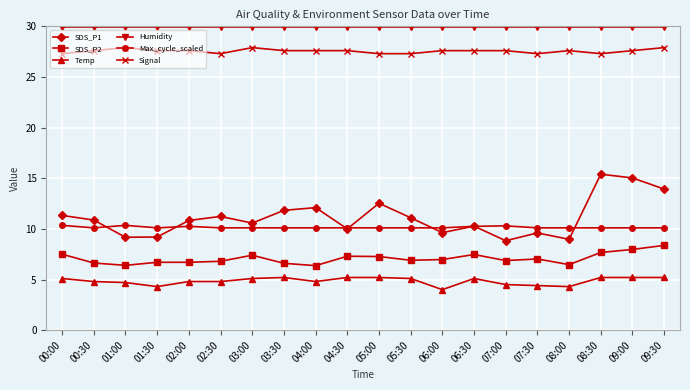

What is the smallest value displayed?

4.0